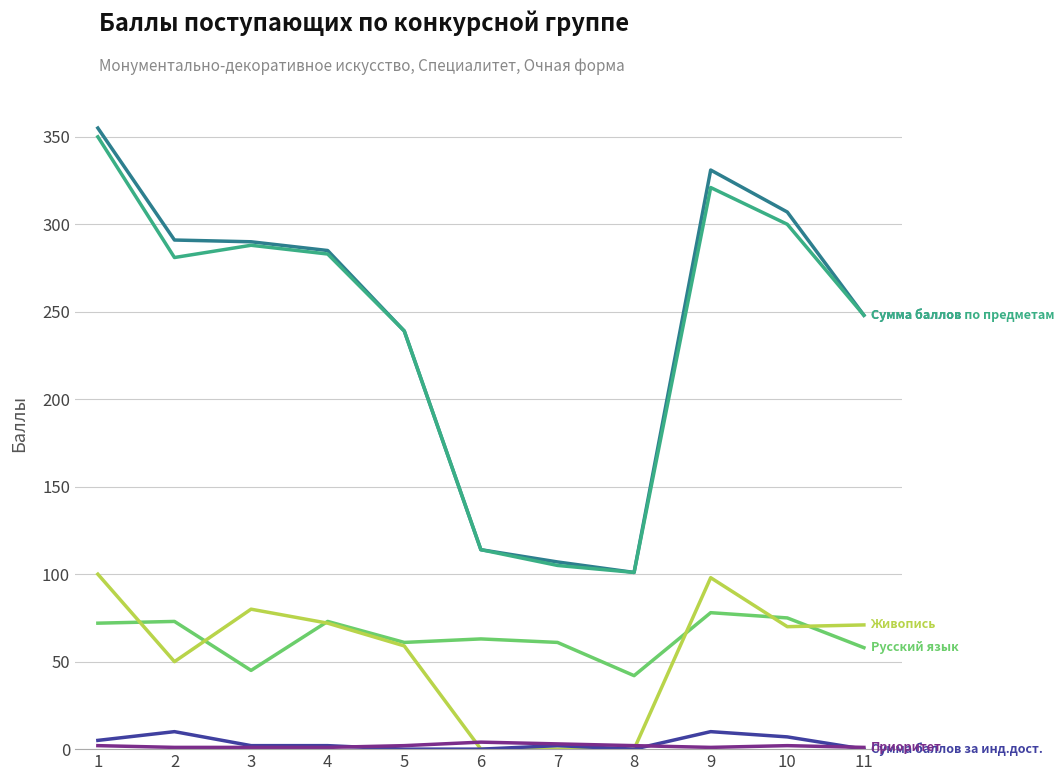

What is the greatest value displayed?

355